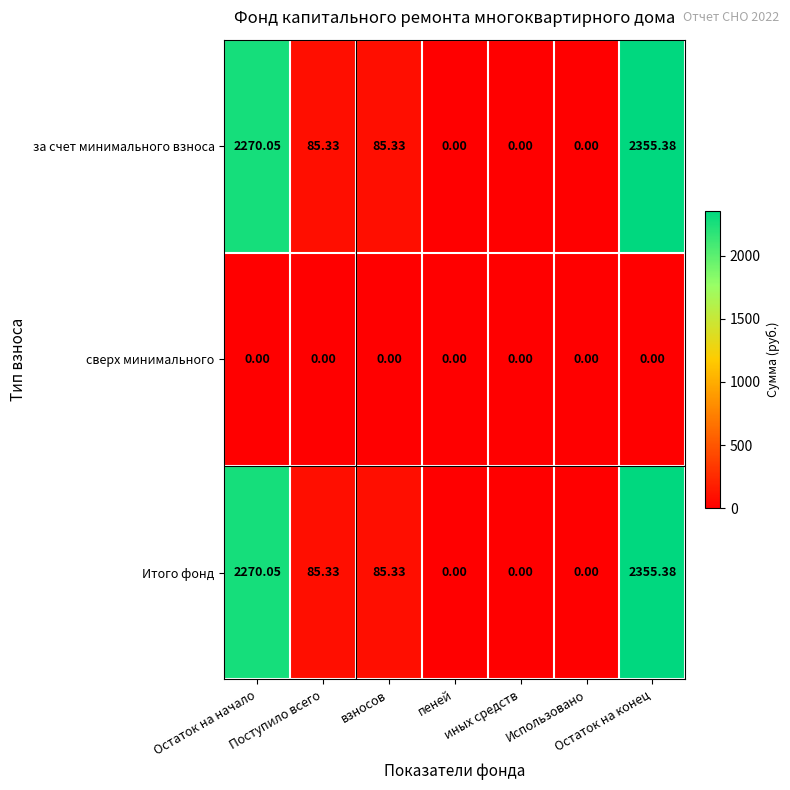

Which has a higher value, Поступило всего or Остаток на конец?

Остаток на конец